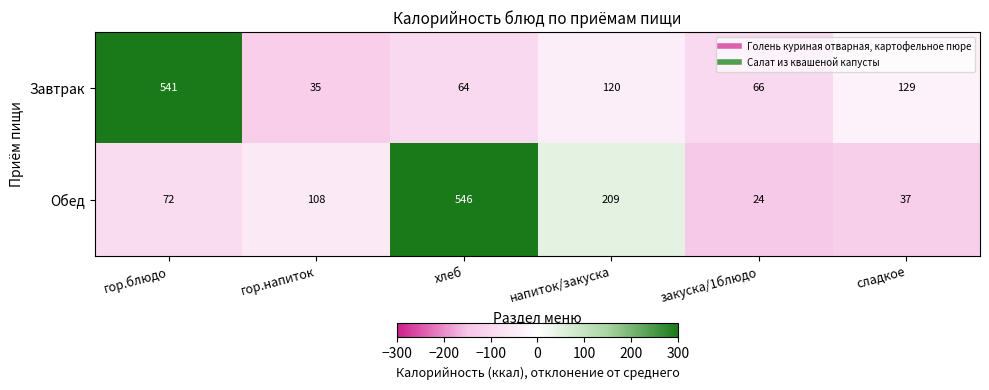

Which series changed the most between гор.напиток and закуска/1блюдо?

Обед